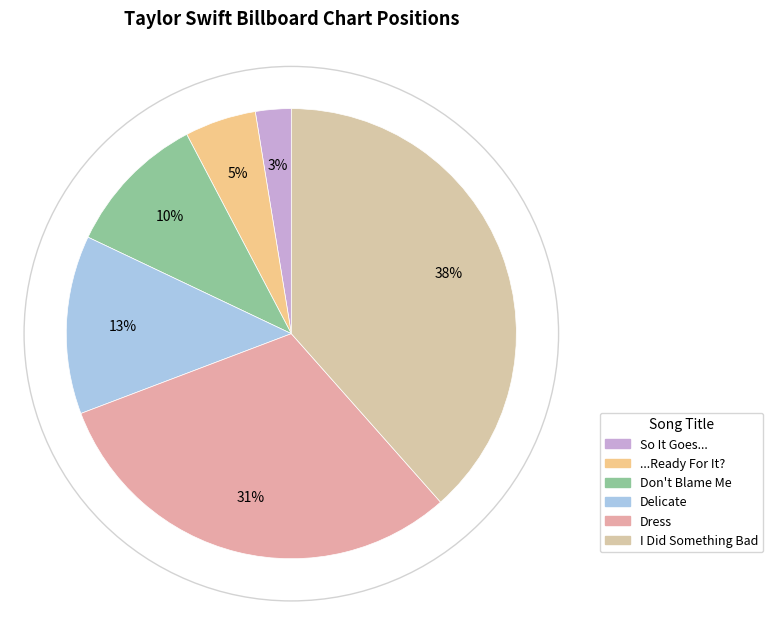

Rank the categories by value from highest to lowest.

I Did Something Bad, Dress, Delicate, Don't Blame Me, ...Ready For It?, So It Goes...